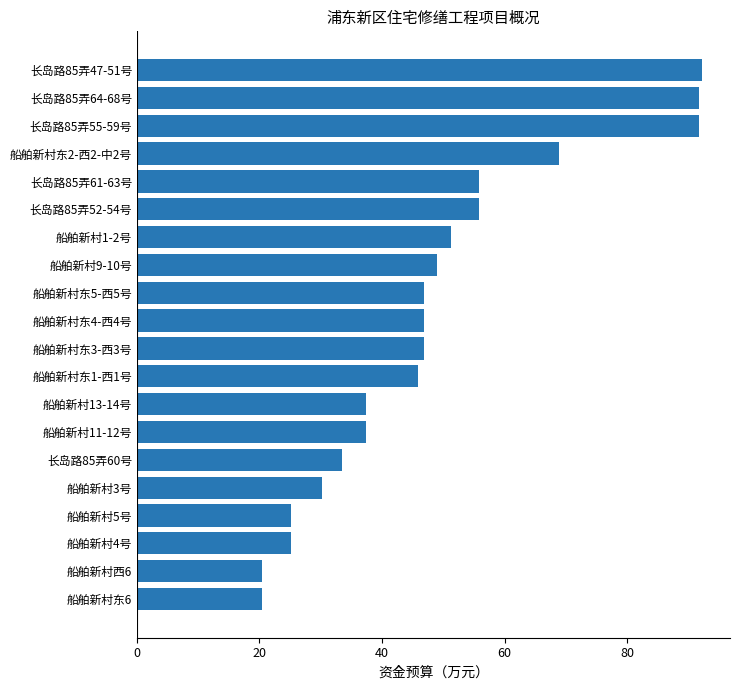

What is the sum of the values at 船舶新村11-12号 and 长岛路85弄55-59号?

129.1